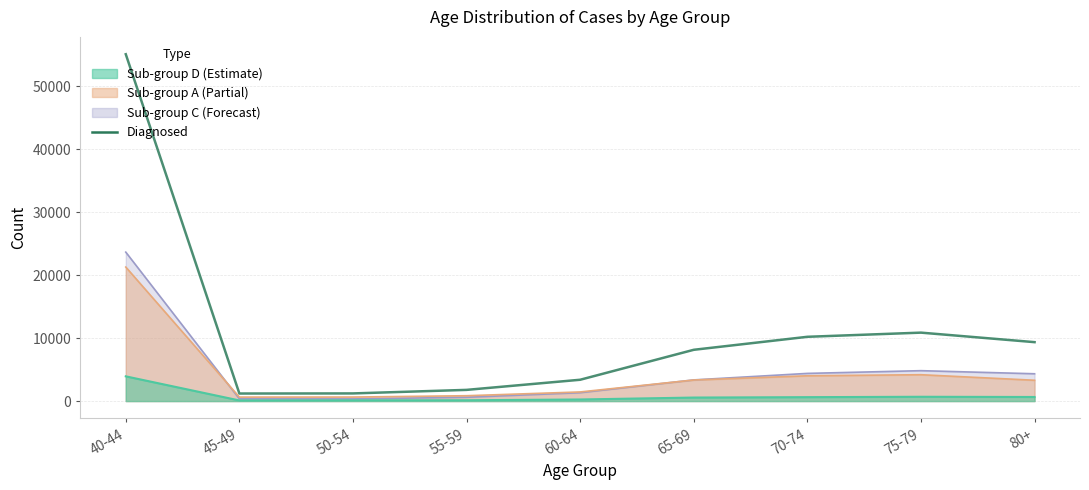

What is the approximate value at 45-49?

1200